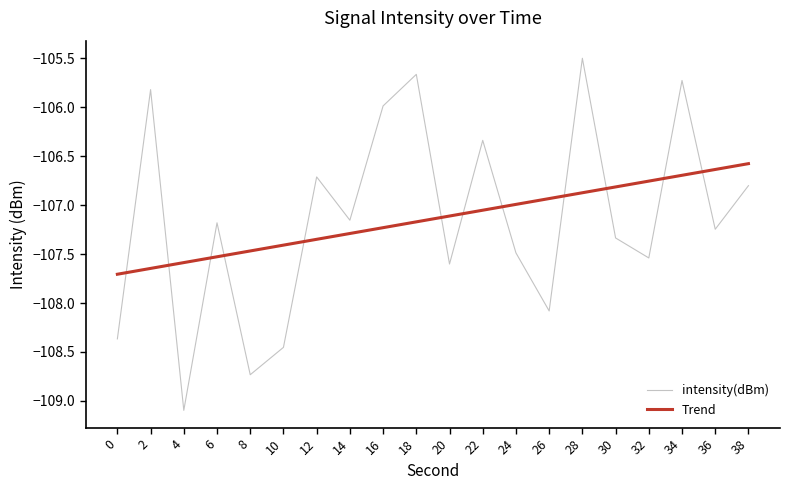

Between 6 and 10, which is larger?

6